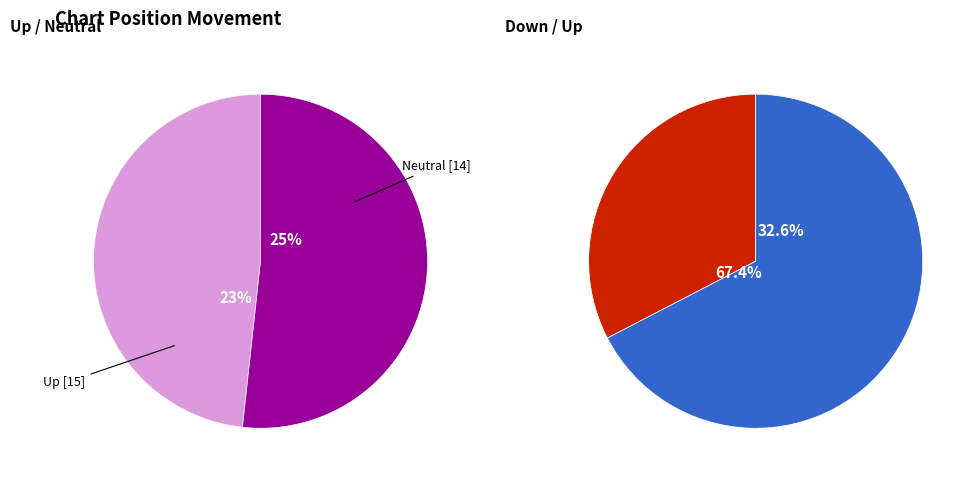

Which category accounts for the majority?

down